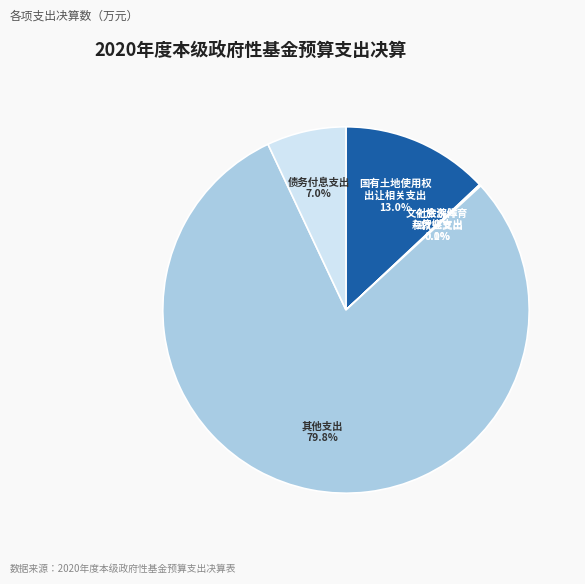

Is there any slice that represents more than half of the pie?

Yes